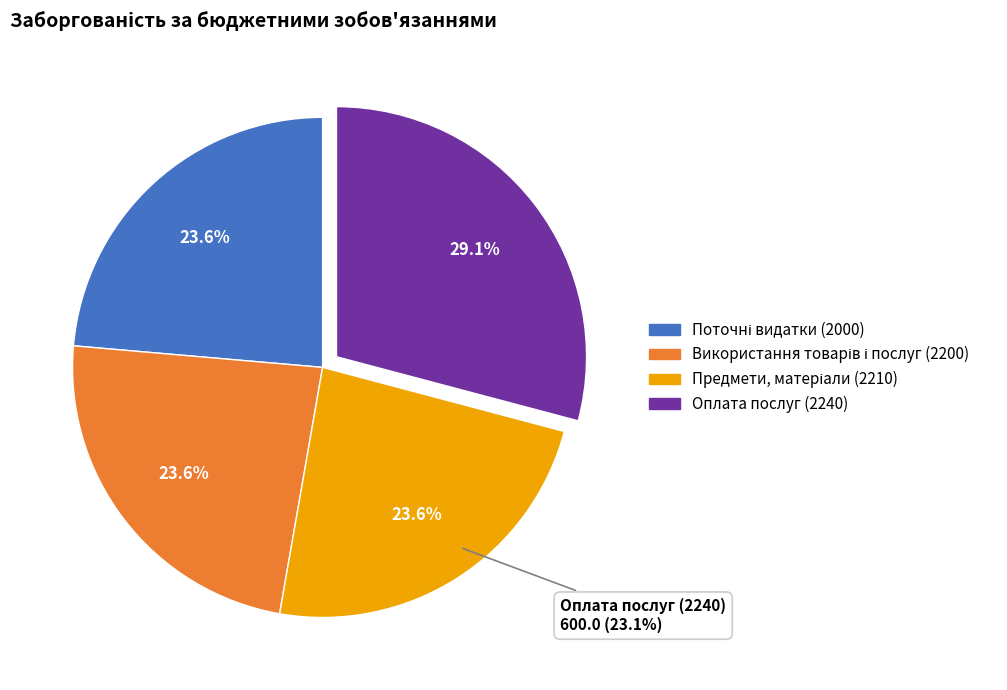

To the nearest percent, what percentage of the pie is Оплата послуг (крім комунальних) (2240)?

28%